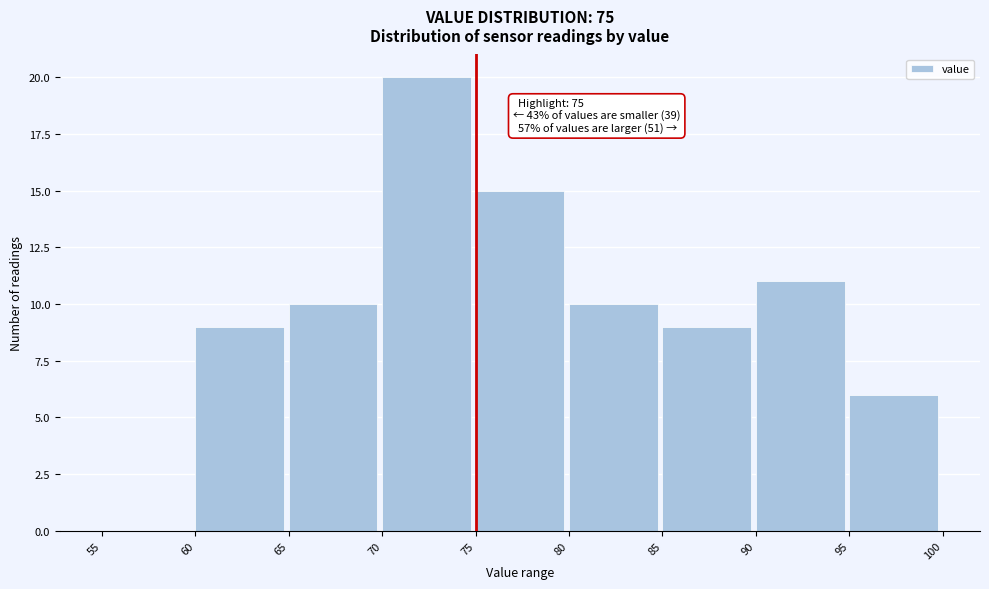

Over which range of the x-axis is the bar tallest?

70 to 75